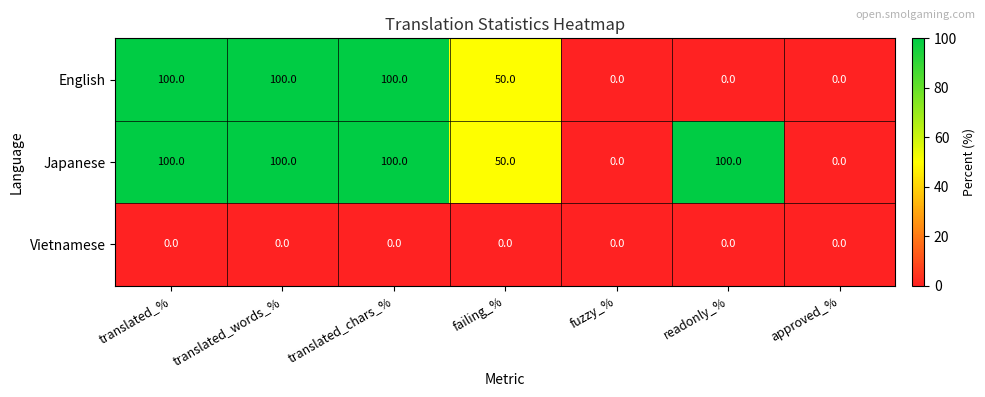

How many data points does each series have?

7